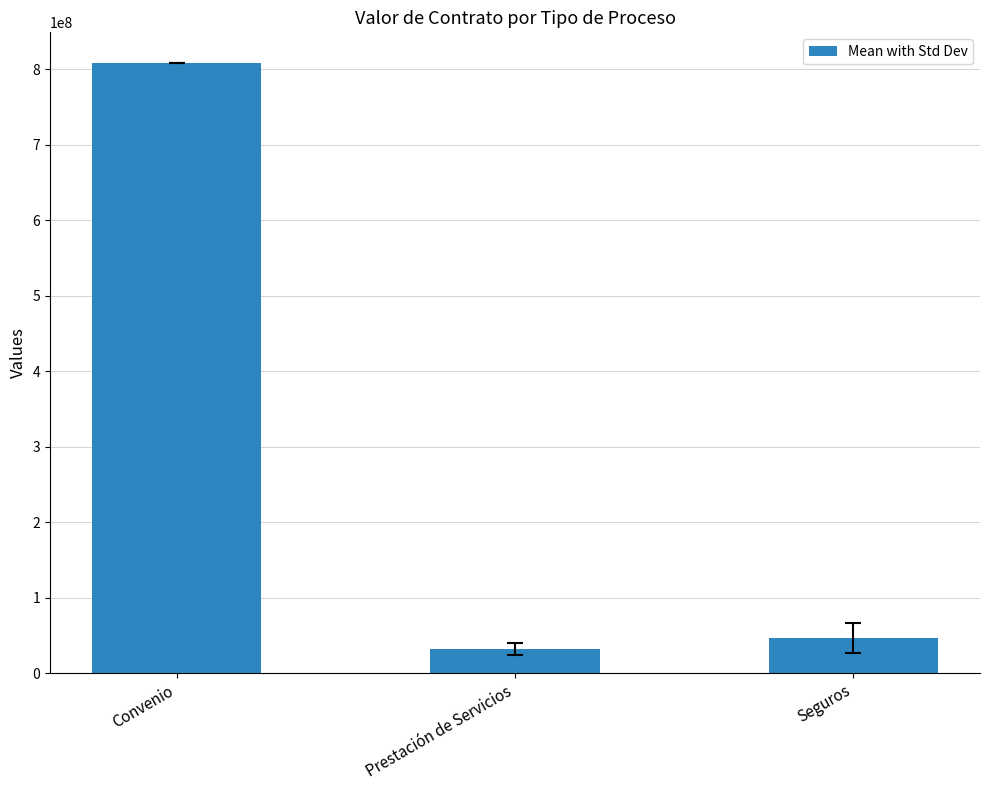

What is the maximum value shown in the chart?

808450566.0